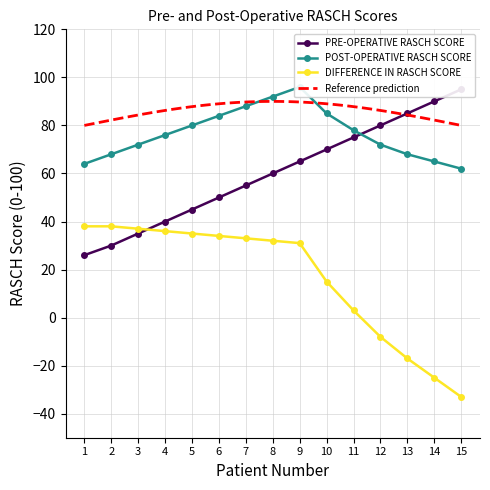

How many values in DIFFERENCE IN RASCH SCORE are above zero?

11